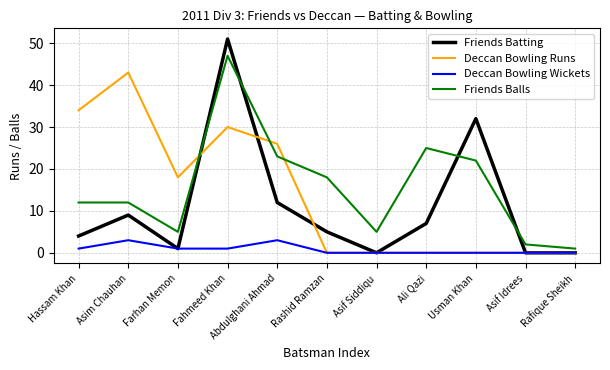

Reading left to right, extract all data points from this chart.

Friends Batting: 4	9	1	51	12	5	0	7	32	0	0
Deccan Bowling Runs: 34	43	18	30	26	0	0	0	0	0	0
Deccan Bowling Wickets: 1	3	1	1	3	0	0	0	0	0	0
Friends Balls: 12	12	5	47	23	18	5	25	22	2	1